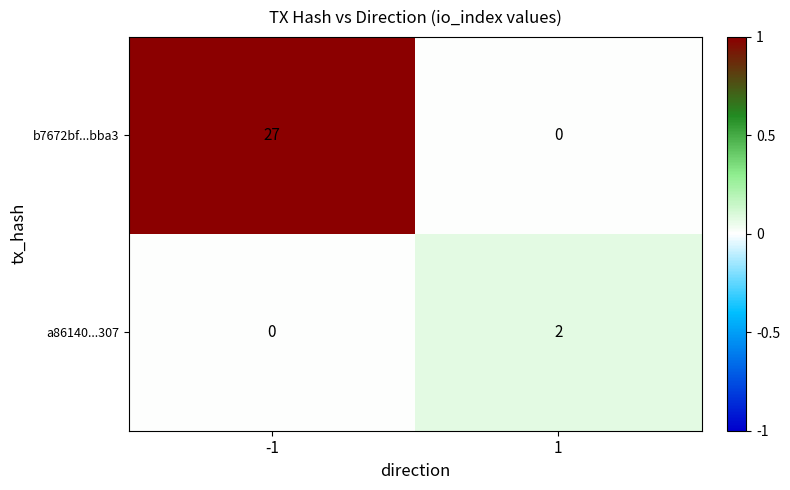

List the series in order of their overall mean, lowest first.

a86140...307, b7672bf...bba3